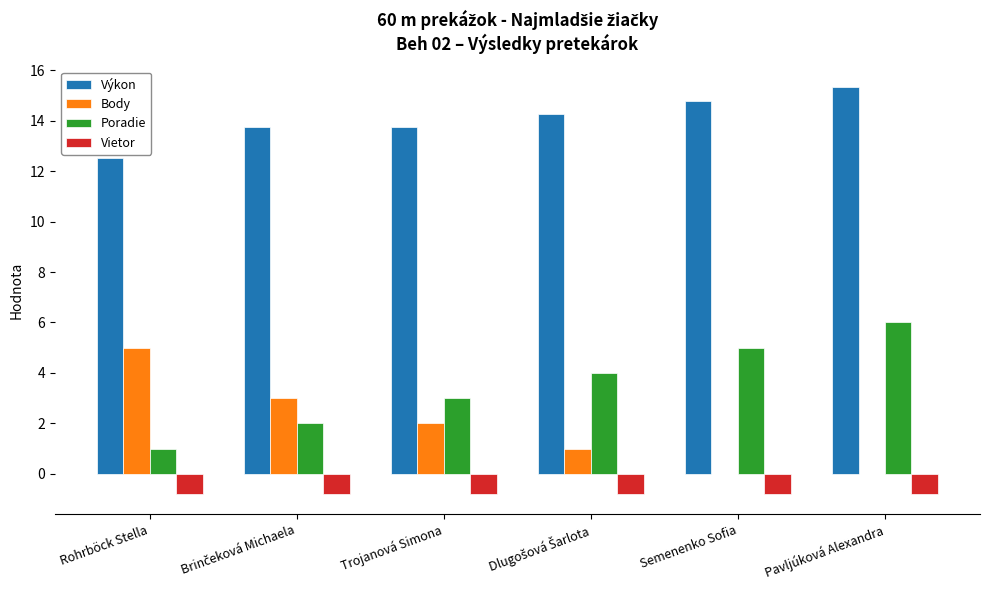

At which category does the chart reach its peak across all series?

Pavljúková Alexandra